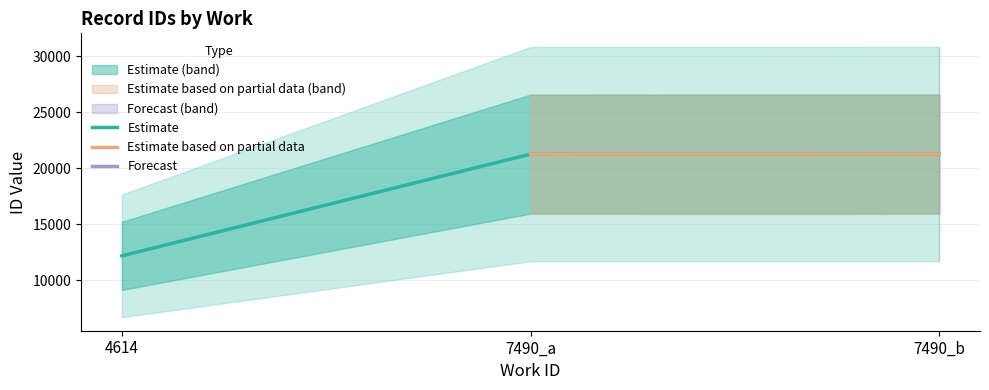

Approximately how many times larger is the value at 4614 compared to 7490_a?

0.6